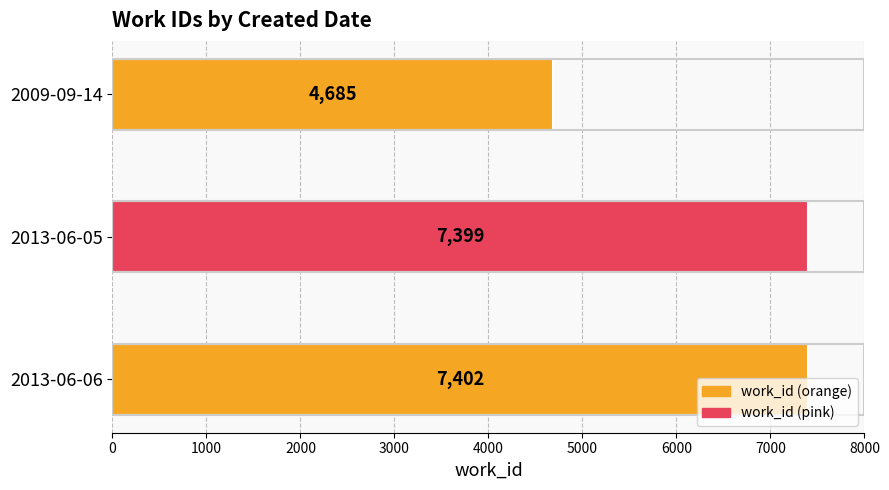

Rank the categories by value from highest to lowest.

2013-06-06, 2013-06-05, 2009-09-14